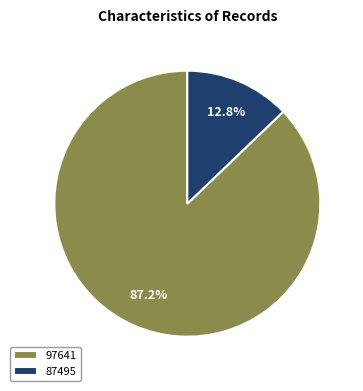

To the nearest percent, what is the average slice percentage?

50%